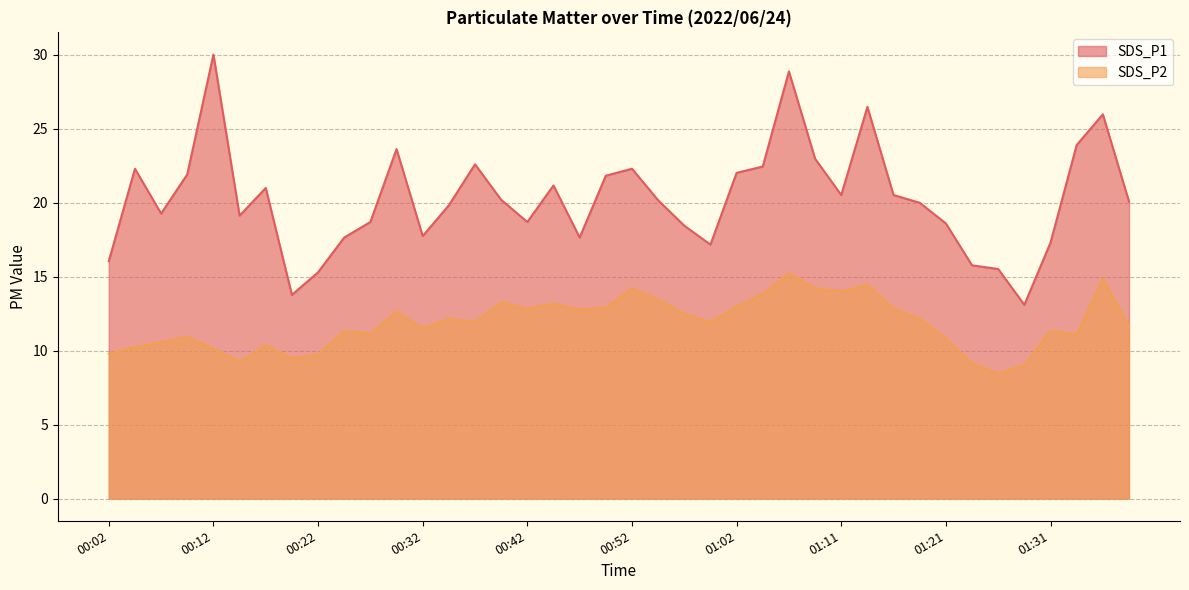

Which series changed the most between 00:24 and 01:19?

SDS_P1